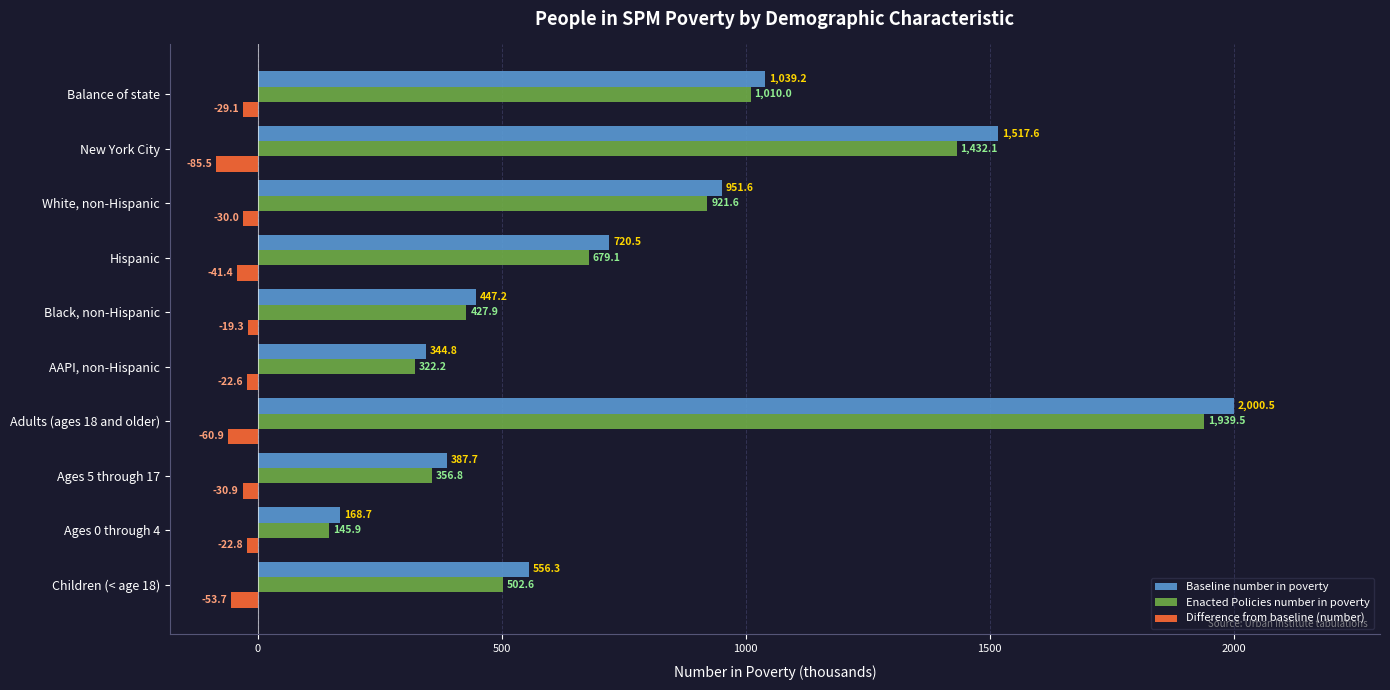

At which category is the sum across all series the highest?

Adults (ages 18 and older)